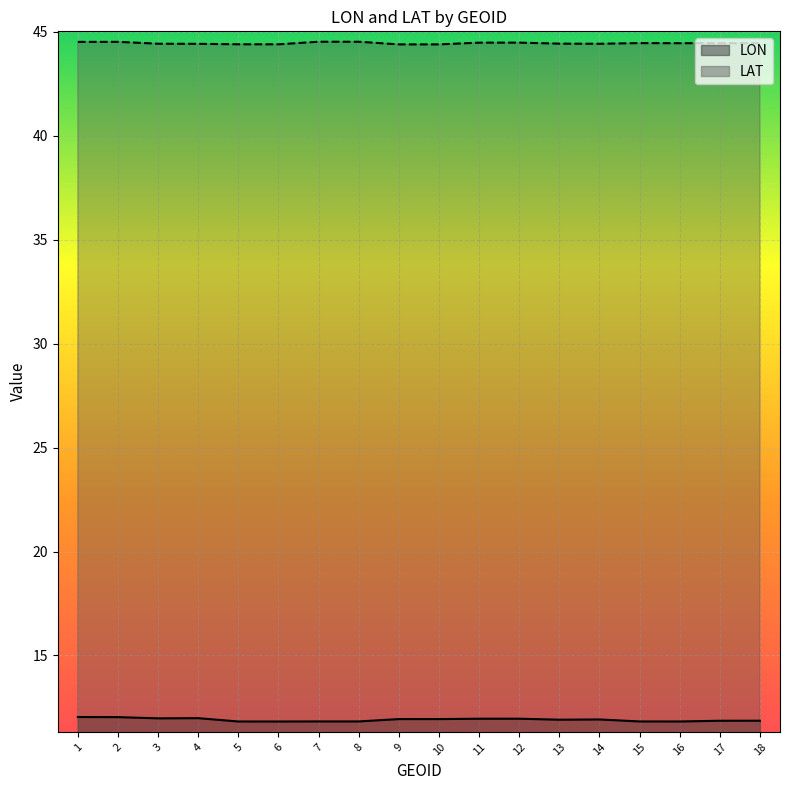

The value of LON_line at 6 is 16.7. True or false?

False